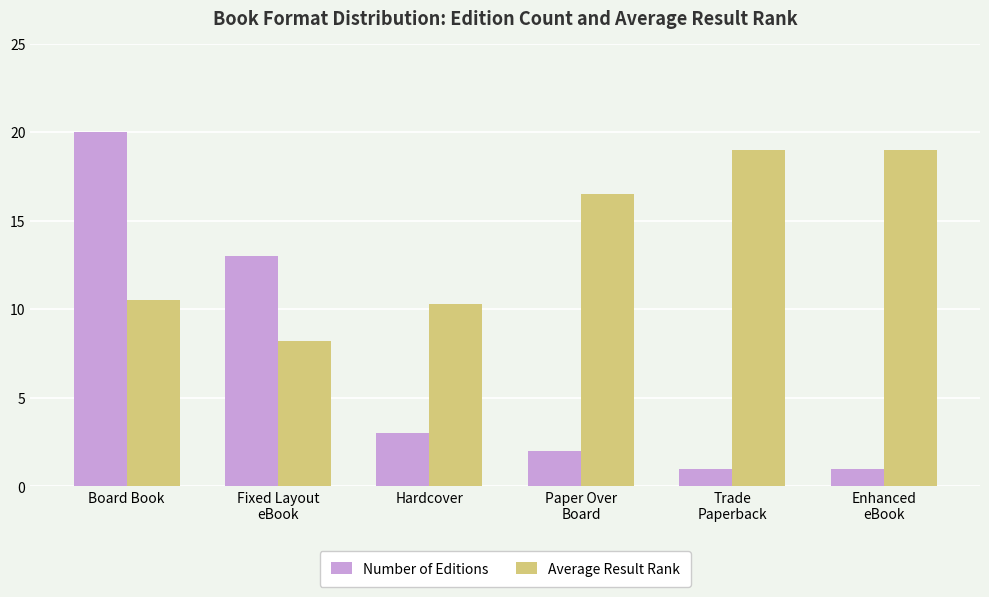

Which series has the largest range (max minus min)?

Number of Editions